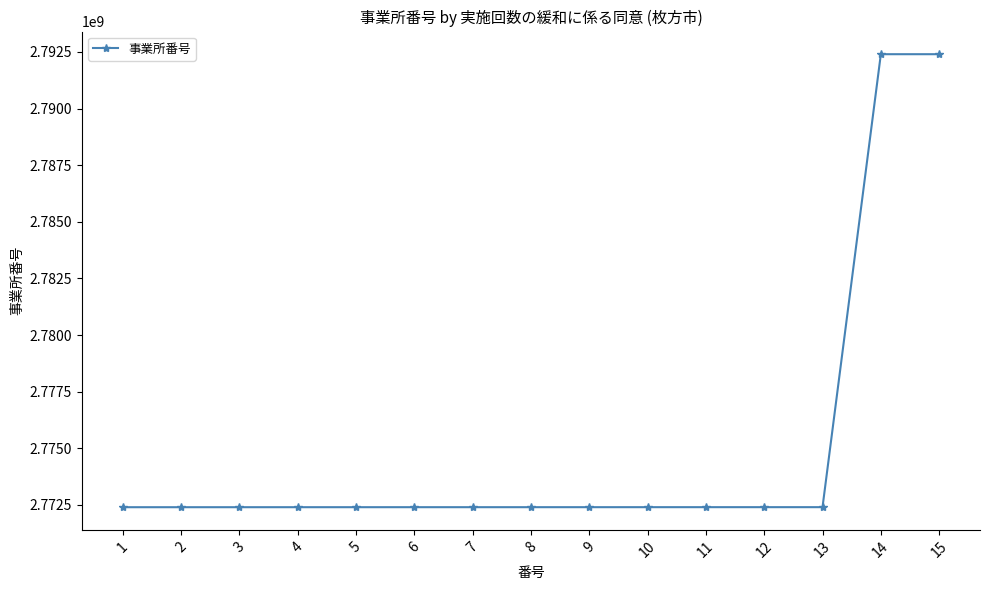

What is the average value?

2775068644